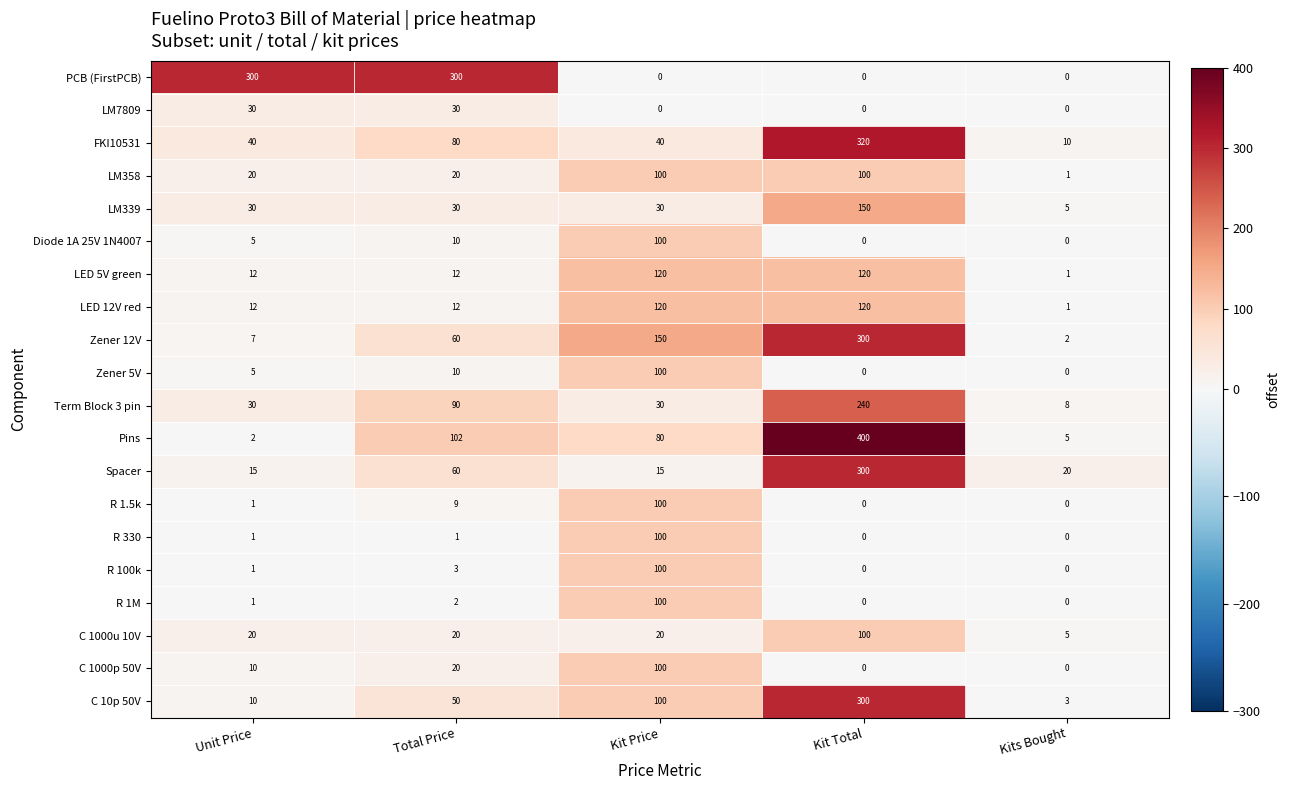

Which category has the lowest value in the LED 12V red series?

Kits Bought